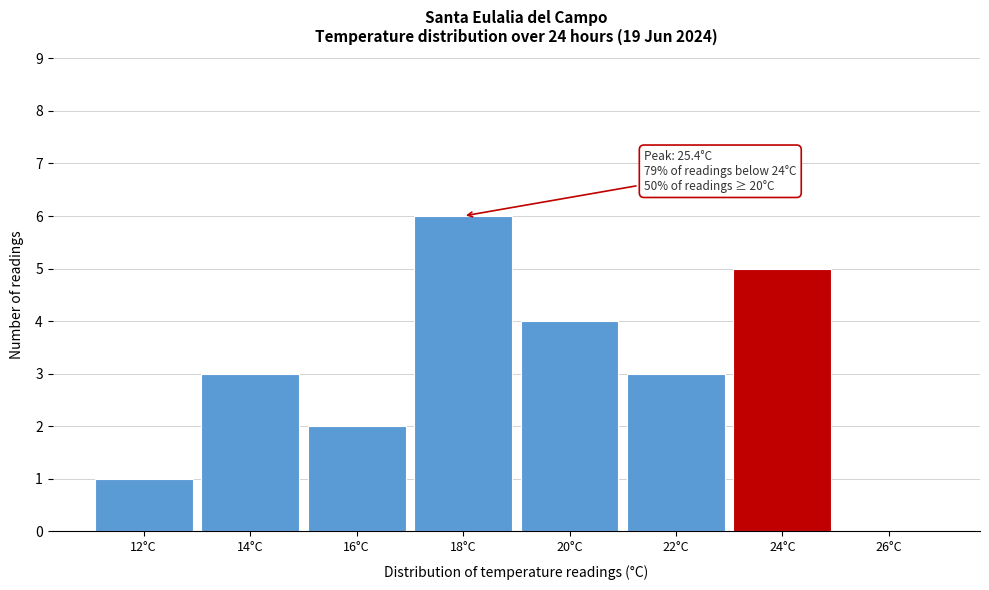

Reading right to left, list all the values displayed in this chart.

26°C=0	24°C=5	22°C=3	20°C=4	18°C=6	16°C=2	14°C=3	12°C=1